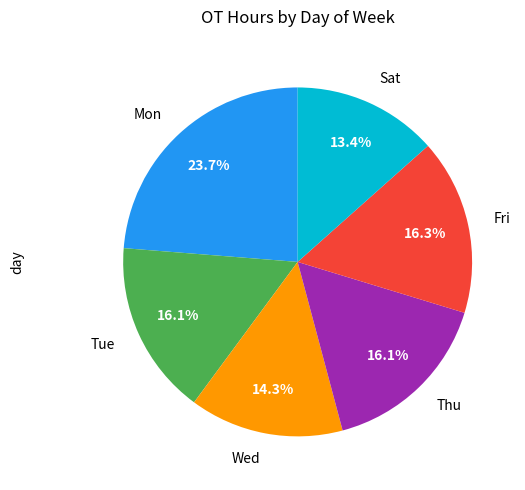

To the nearest percent, what is the combined percentage of Tue and Sat?

30%